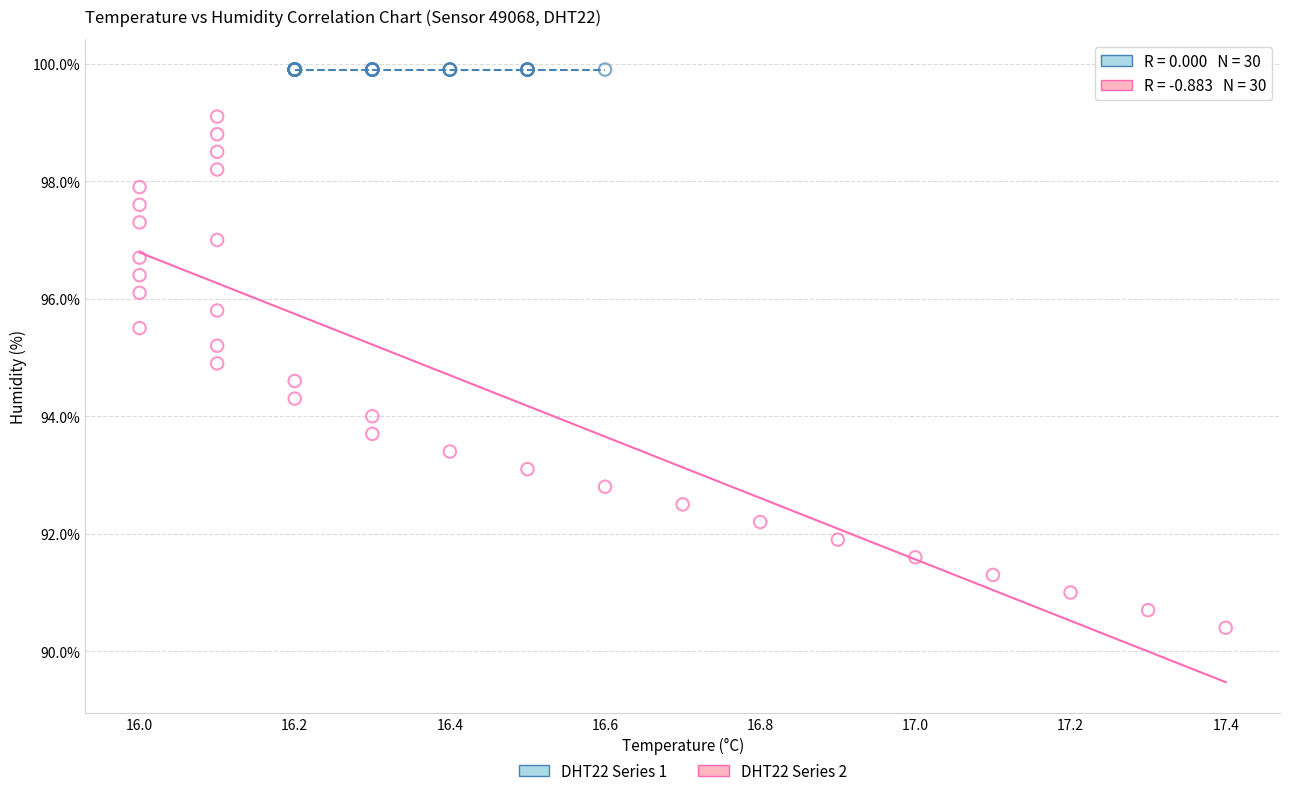

Which series reaches the maximum Y coordinate?

DHT22 Series 1